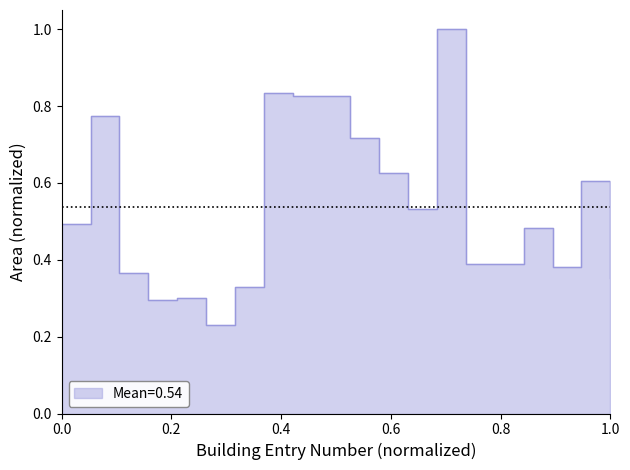

Which has a higher value, 5 or 19?

19